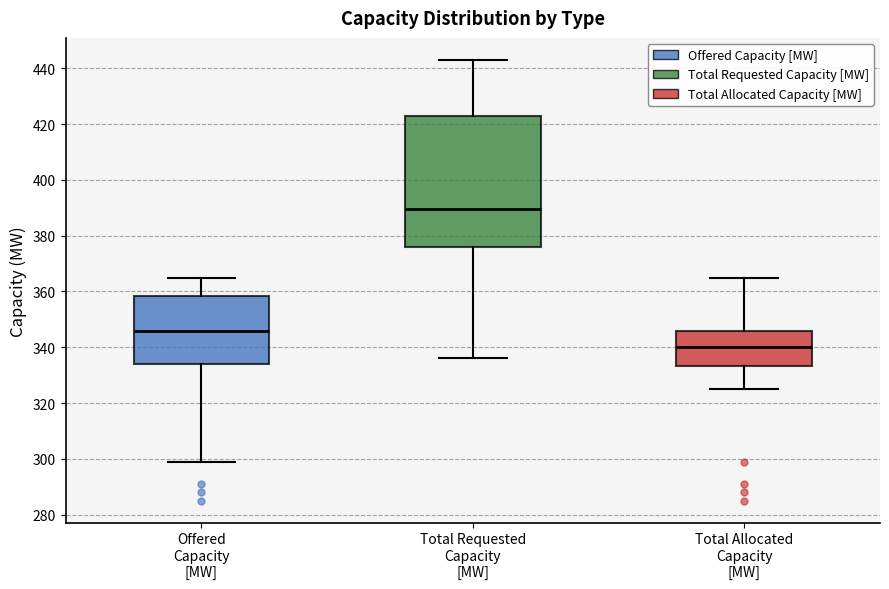

Reading left to right, read every box against the y-axis: the position of its median line, the range the box covers, and the ends of its whiskers. The values are not printed on the chart, so give them approximately, as read against the axis.

Offered Capacity [MW]: median 346, box 334 to 358, whiskers 300 to 366
Total Requested Capacity [MW]: median 390, box 376 to 422, whiskers 336 to 444
Total Allocated Capacity [MW]: median 340, box 334 to 346, whiskers 326 to 366